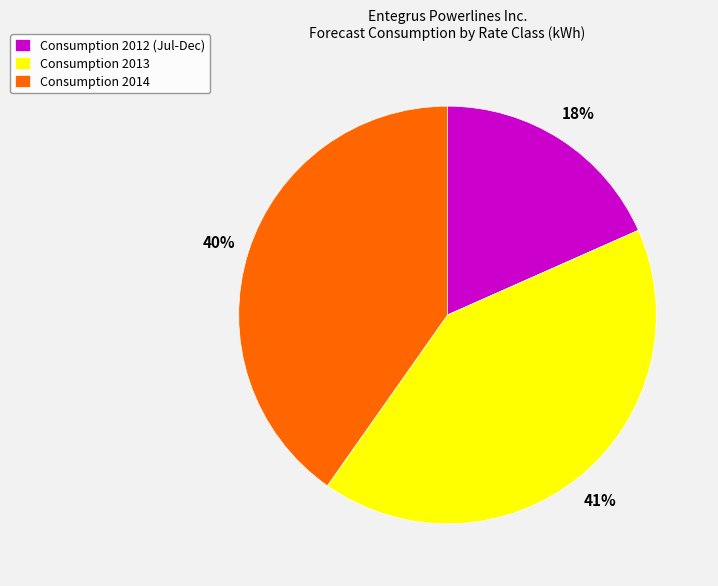

Is Consumption 2012 (Jul-Dec) the majority of the pie?

No